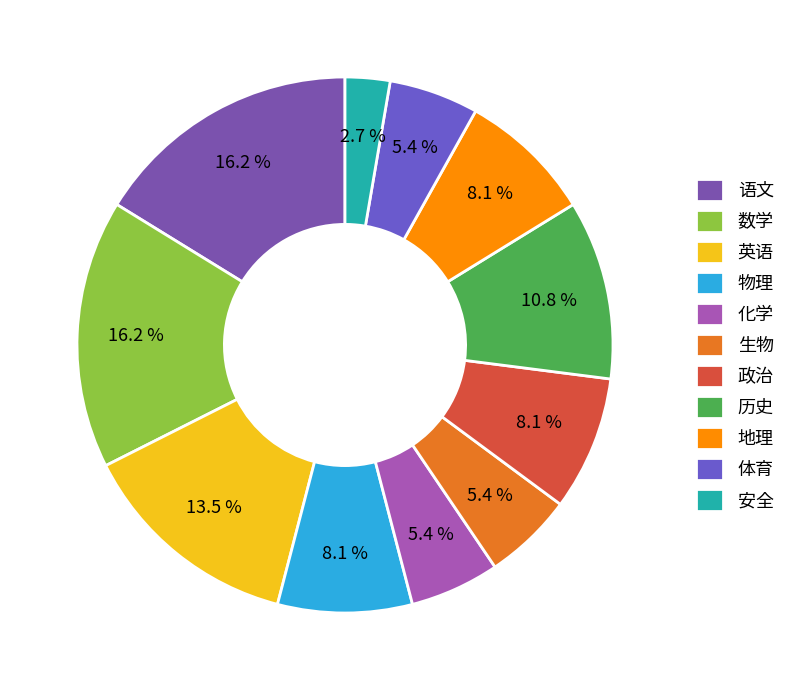

Is 政治 the majority of the pie?

No